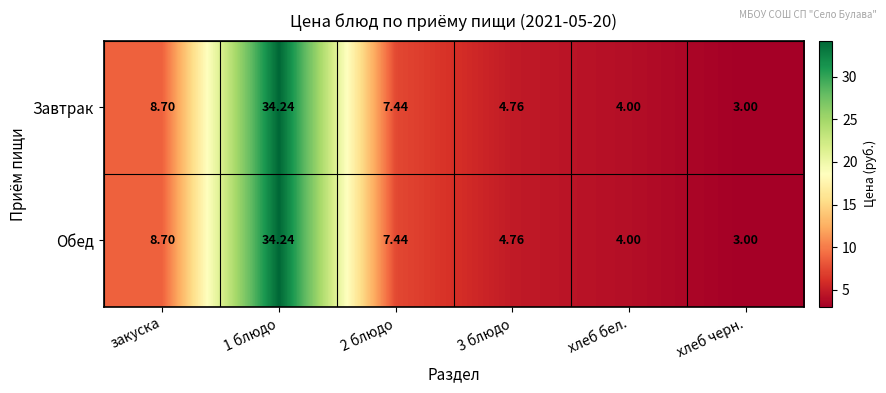

Which category has the lowest value in the Обед series?

хлеб черн.